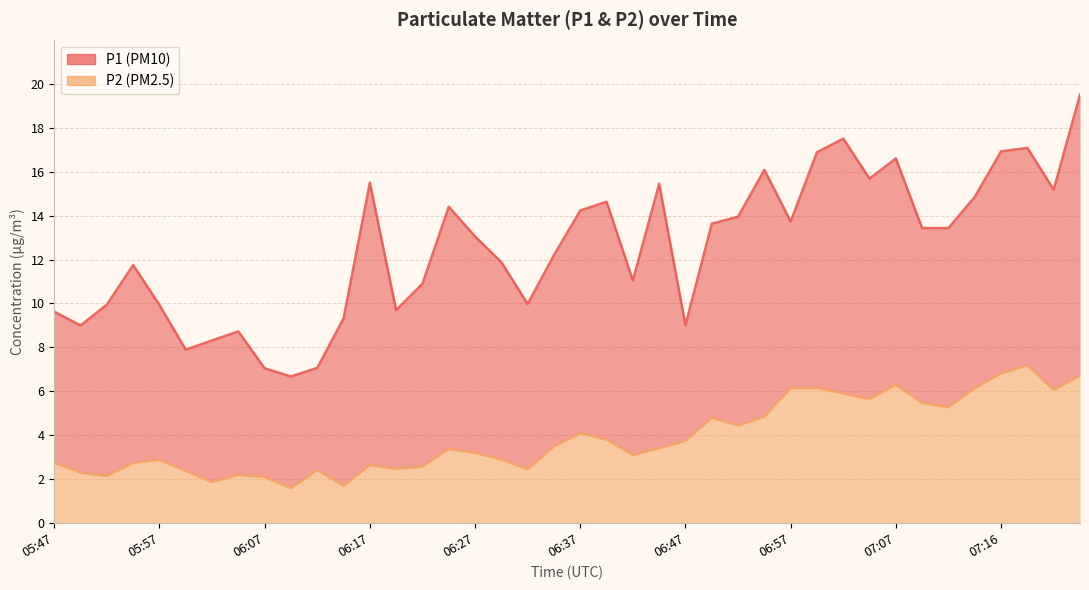

Is it true that P2 equals 1.4 at 05:55?

False